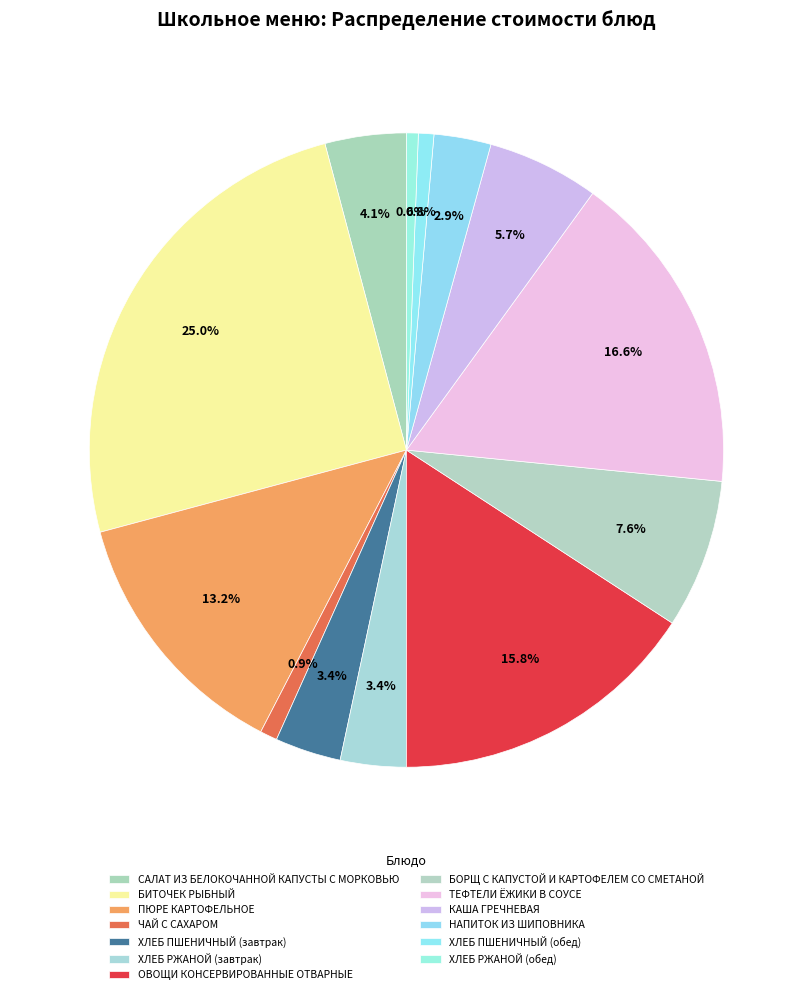

Which has a higher value, ХЛЕБ РЖАНОЙ (обед) or КАША ГРЕЧНЕВАЯ?

КАША ГРЕЧНЕВАЯ